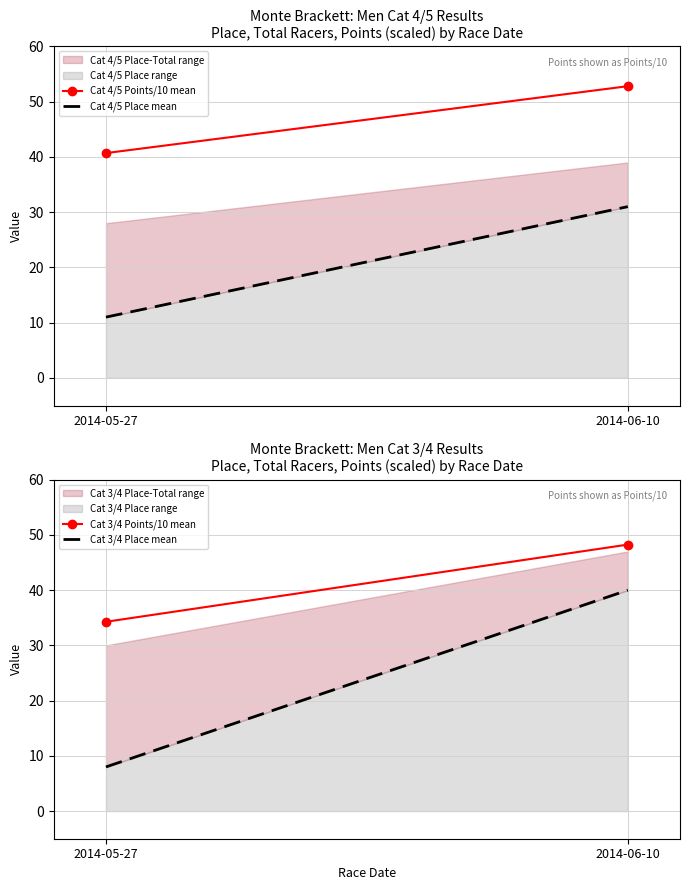

Which series has the largest range (max minus min)?

Cat 3/4 Place mean